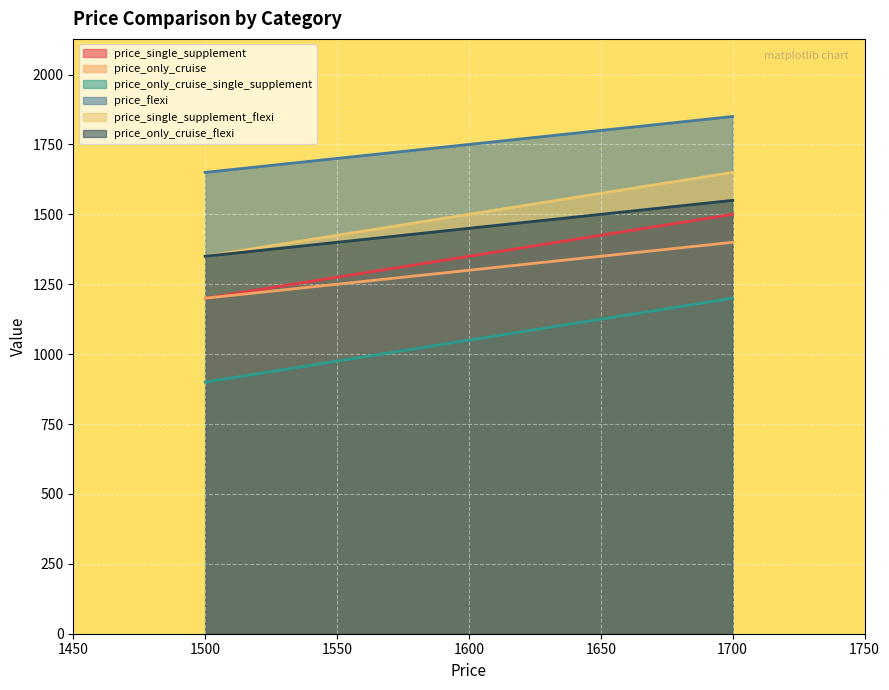

Reading right to left, transcribe all the data shown in this chart.

price_single_supplement: 1700=1500	1500=1200
price_only_cruise: 1700=1400	1500=1200
price_only_cruise_single_supplement: 1700=1200	1500=900
price_flexi: 1700=1850	1500=1650
price_single_supplement_flexi: 1700=1650	1500=1350
price_only_cruise_flexi: 1700=1550	1500=1350